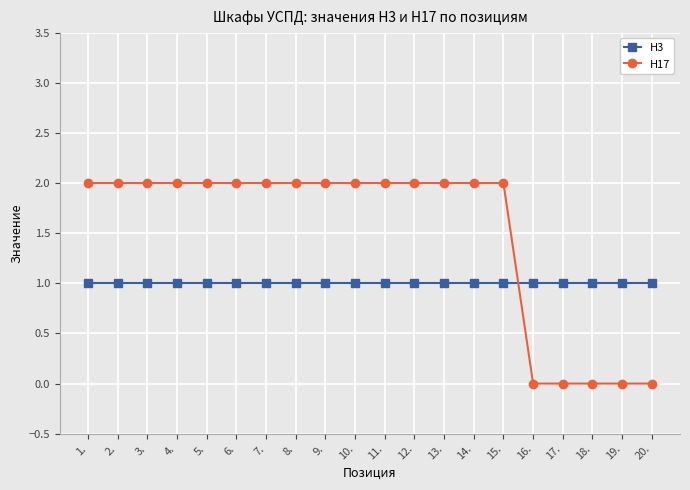

Reading right to left, list all the values displayed in this chart.

Н3: 20.=1	19.=1	18.=1	17.=1	16.=1	15.=1	14.=1	13.=1	12.=1	11.=1	10.=1	9.=1	8.=1	7.=1	6.=1	5.=1	4.=1	3.=1	2.=1	1.=1
Н17: 20.=0	19.=0	18.=0	17.=0	16.=0	15.=2	14.=2	13.=2	12.=2	11.=2	10.=2	9.=2	8.=2	7.=2	6.=2	5.=2	4.=2	3.=2	2.=2	1.=2